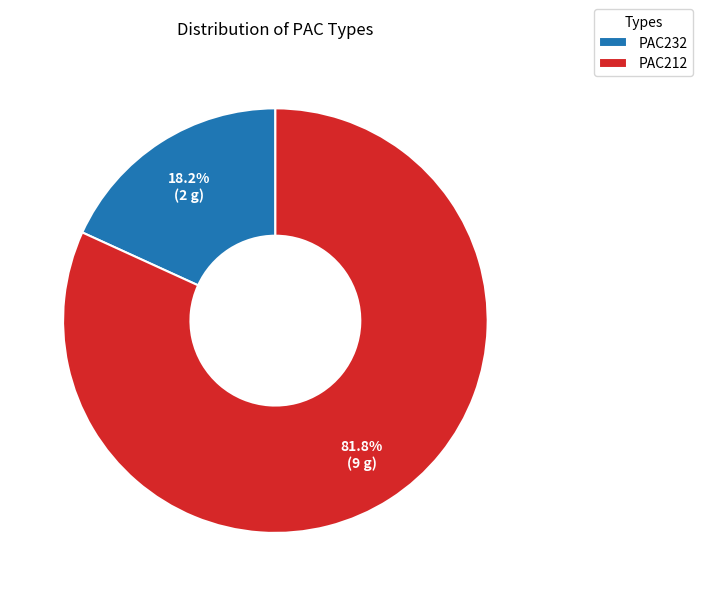

True or false: PAC232 accounts for 18% of the total.

True